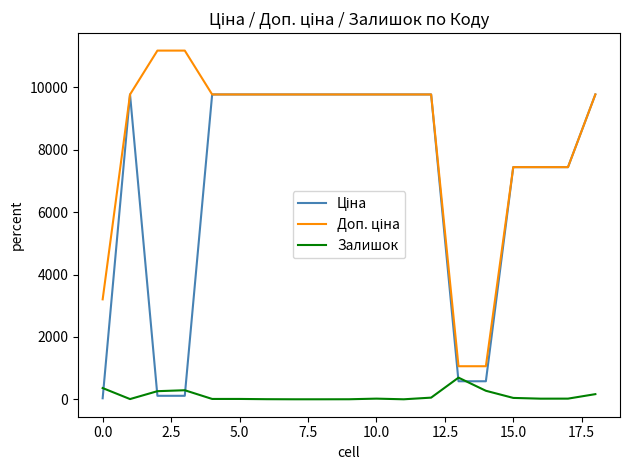

What is the maximum value shown in the chart?

11182.0